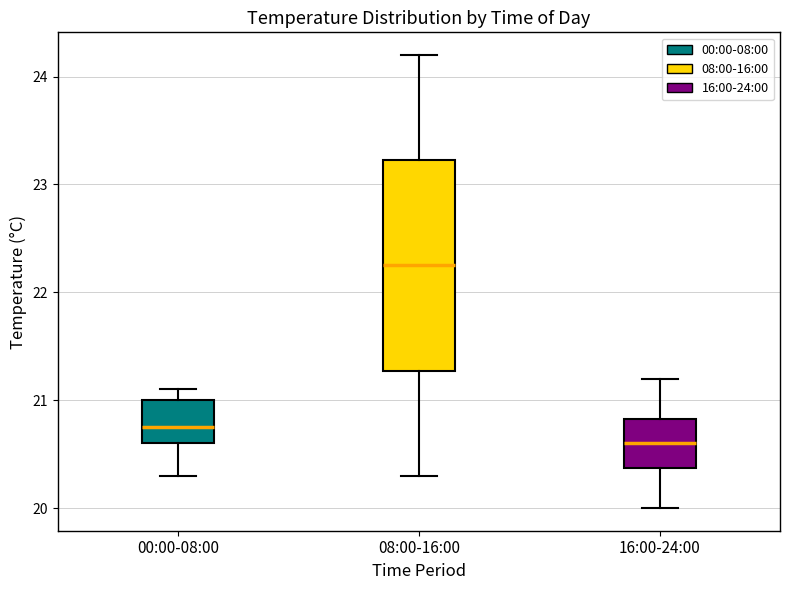

Which box has the highest median line?

08:00-16:00